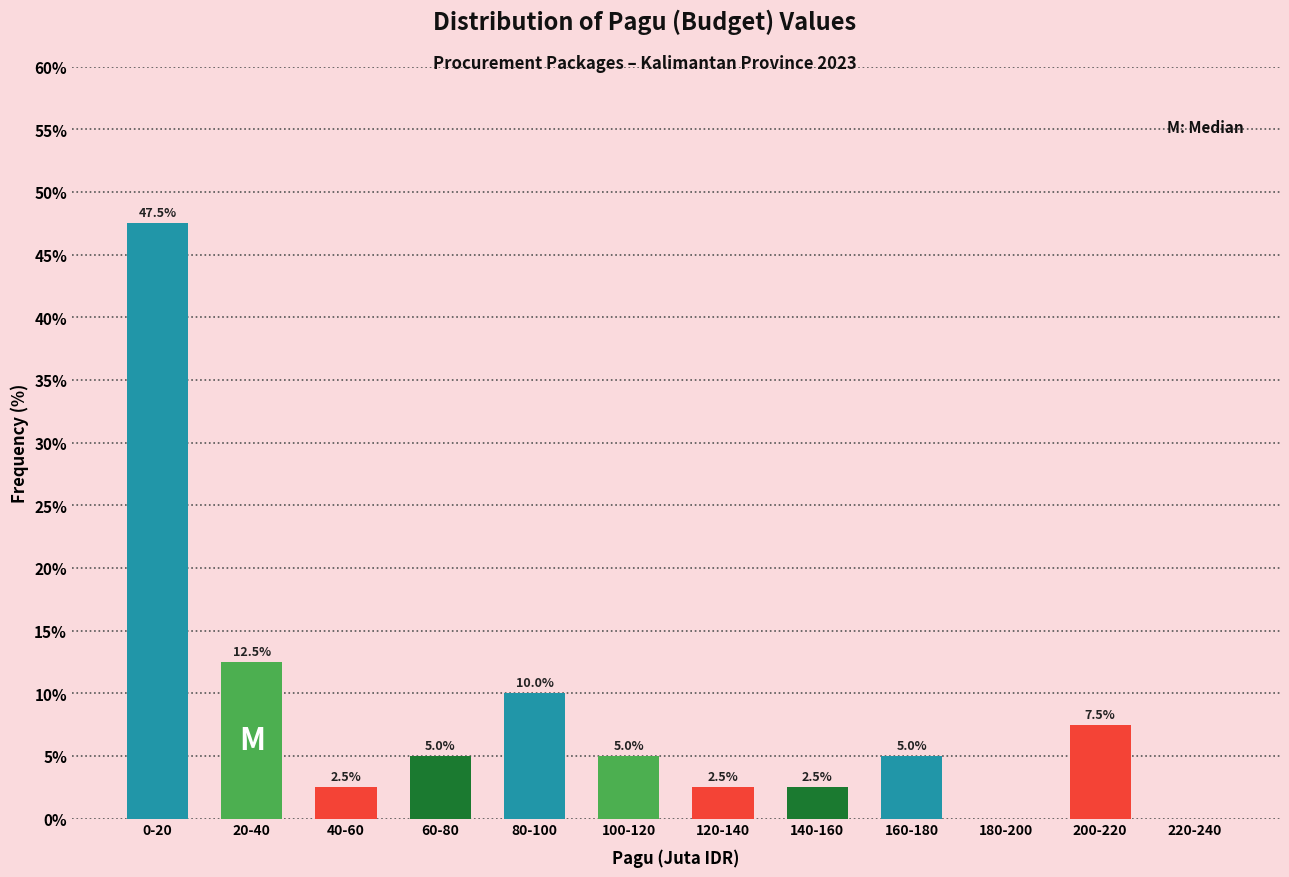

Reading right to left, transcribe all the data shown in this chart.

220-240=0.0	200-220=7.5	180-200=0.0	160-180=5.0	140-160=2.5	120-140=2.5	100-120=5.0	80-100=10.0	60-80=5.0	40-60=2.5	20-40=12.5	0-20=47.5